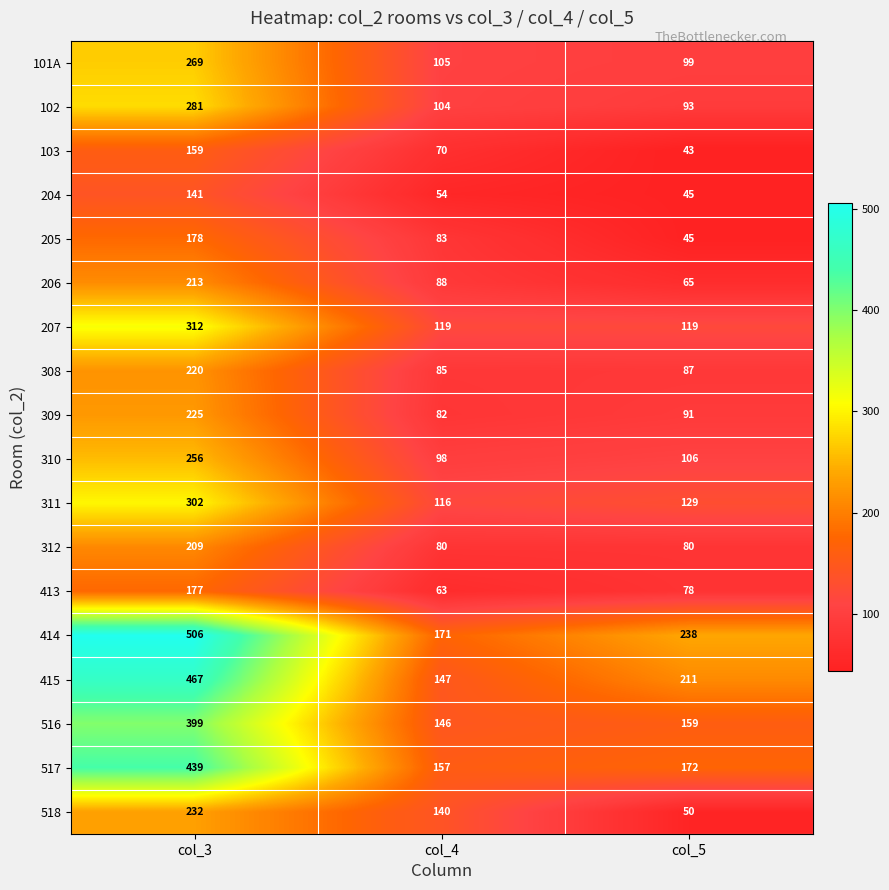

The 415 series shows 40 at col_4. True or false?

False